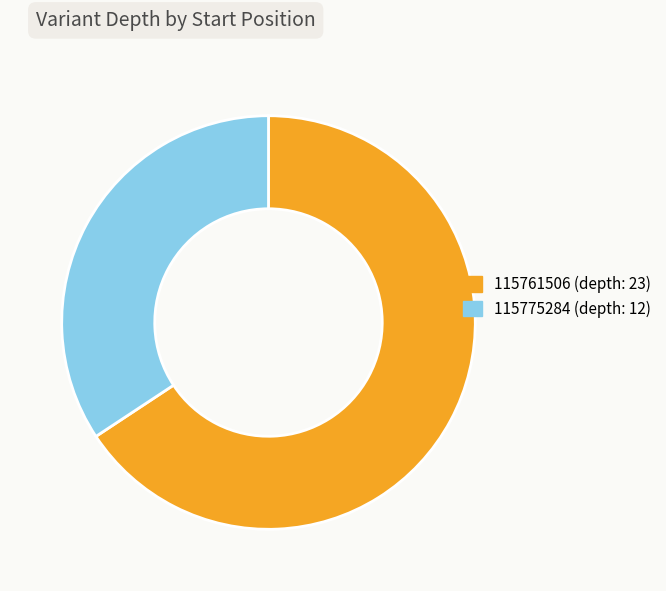

Is it true that 115761506 (depth: 23) is 78% of the pie?

False